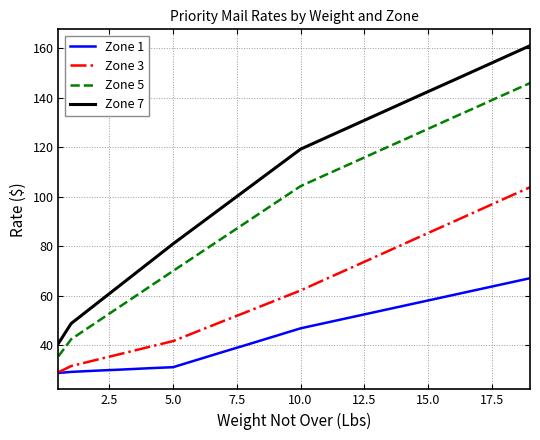

Rank the series by their maximum value, from highest to lowest.

Zone 7, Zone 5, Zone 3, Zone 1